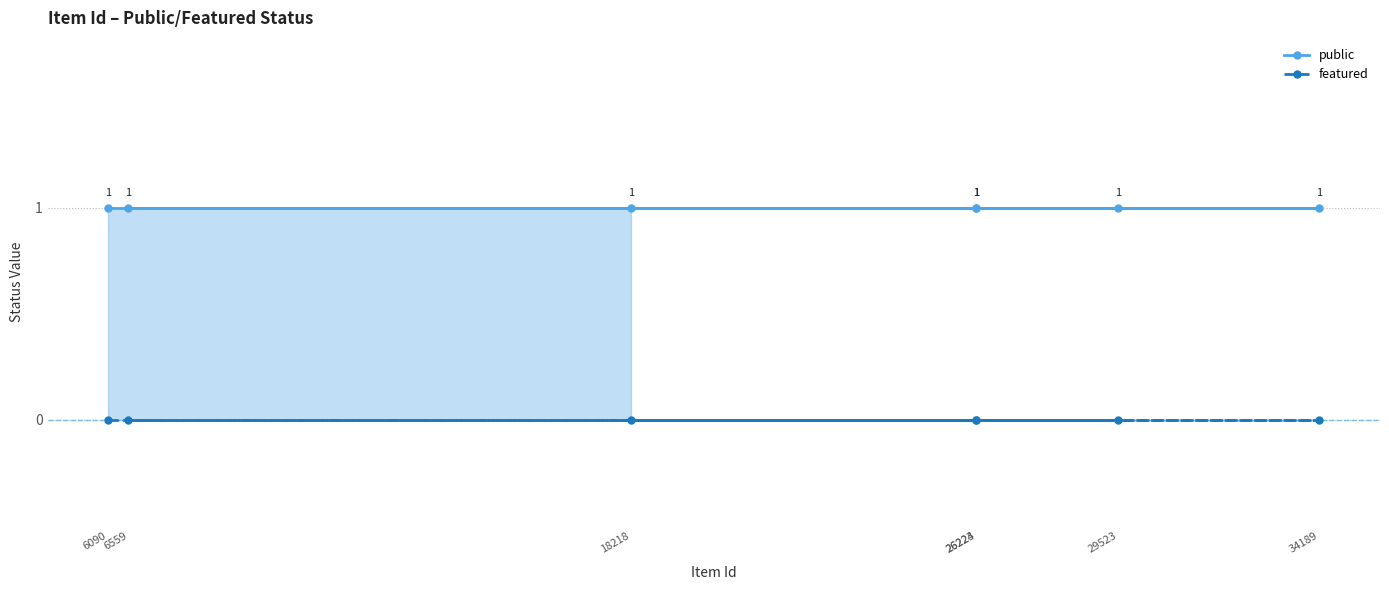

What is the maximum value for public?

1